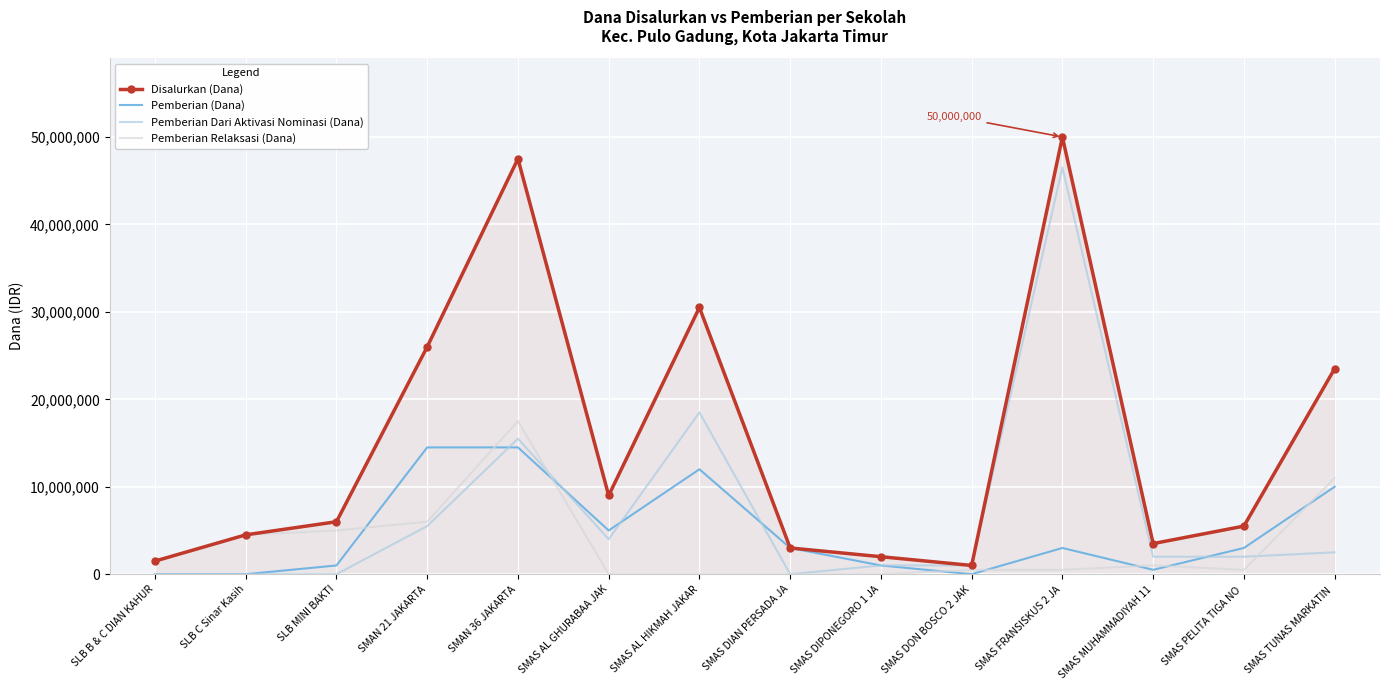

Which series changed the most between SMAS AL GHURABAA JAK and SMAS FRANSISKUS 2 JA?

Pemberian Dari Aktivasi Nominasi (Dana)